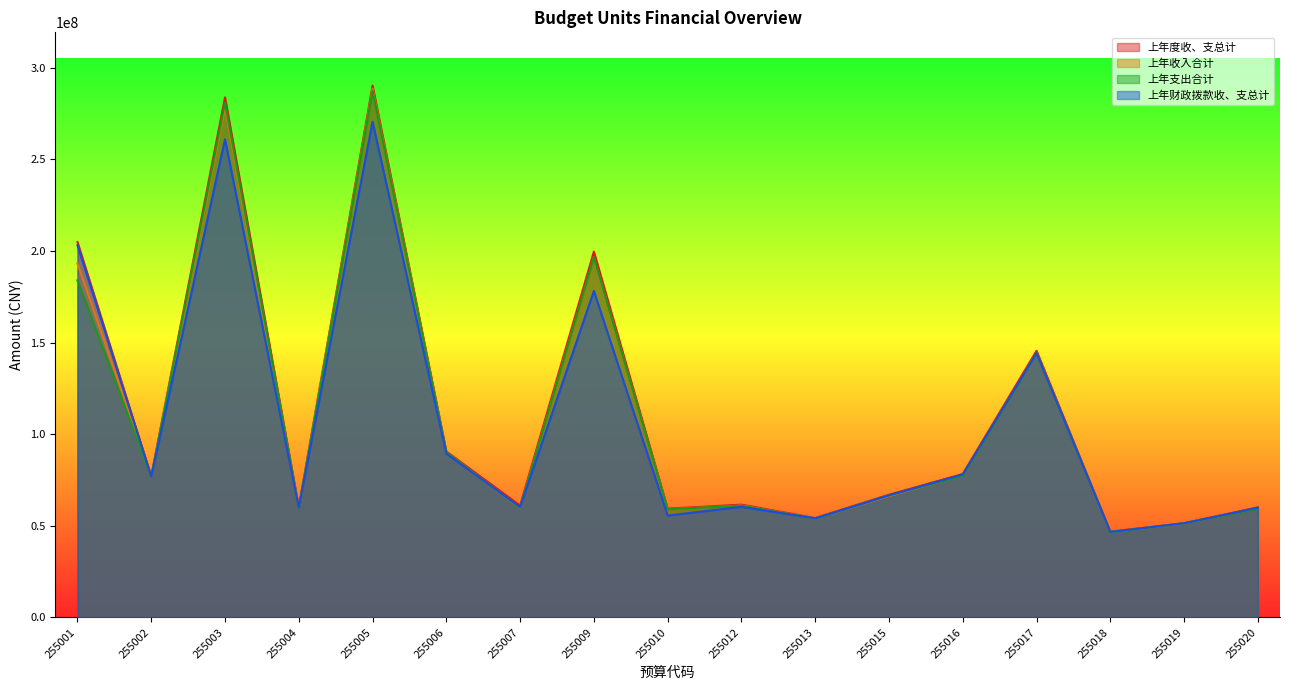

Reading left to right, list all the values displayed in this chart.

上年度收、支总计: 255001=204815739.2	255002=77073647.3	255003=283764654.6	255004=60141801.5	255005=290214790.7	255006=90558479.9	255007=61029504.2	255009=199601268.1	255010=59363865.2	255012=61557524.6	255013=54242718.0	255015=66964861.9	255016=78267034.7	255017=145498946.9	255018=46846969.6	255019=51428352.8	255020=60091869.6
上年收入合计: 255001=193117149.2	255002=76818874.1	255003=278344978.0	255004=59700435.8	255005=288463120.3	255006=90014906.0	255007=59785760.7	255009=196390061.9	255010=59016079.7	255012=61104391.2	255013=54014280.2	255015=66281214.7	255016=77682139.7	255017=144166212.0	255018=46598684.6	255019=51306052.8	255020=59662475.5
上年支出合计: 255001=183925313.9	255002=76680481.8	255003=280967247.5	255004=59605702.0	255005=287299250.9	255006=90105988.0	255007=59807073.5	255009=196468056.7	255010=59030210.1	255012=60984539.9	255013=53943851.3	255015=66716339.0	255016=77312690.6	255017=144182377.0	255018=46529540.0	255019=51397365.3	255020=59384709.5
上年财政拨款收、支总计: 255001=203068589.2	255002=76829347.3	255003=260923178.6	255004=59936701.5	255005=270463479.1	255006=89382479.9	255007=60247324.2	255009=178141868.1	255010=55606151.1	255012=60374206.9	255013=54081718.0	255015=66622211.9	255016=78022034.7	255017=144159788.4	255018=46663379.7	255019=51407352.8	255020=59859119.6